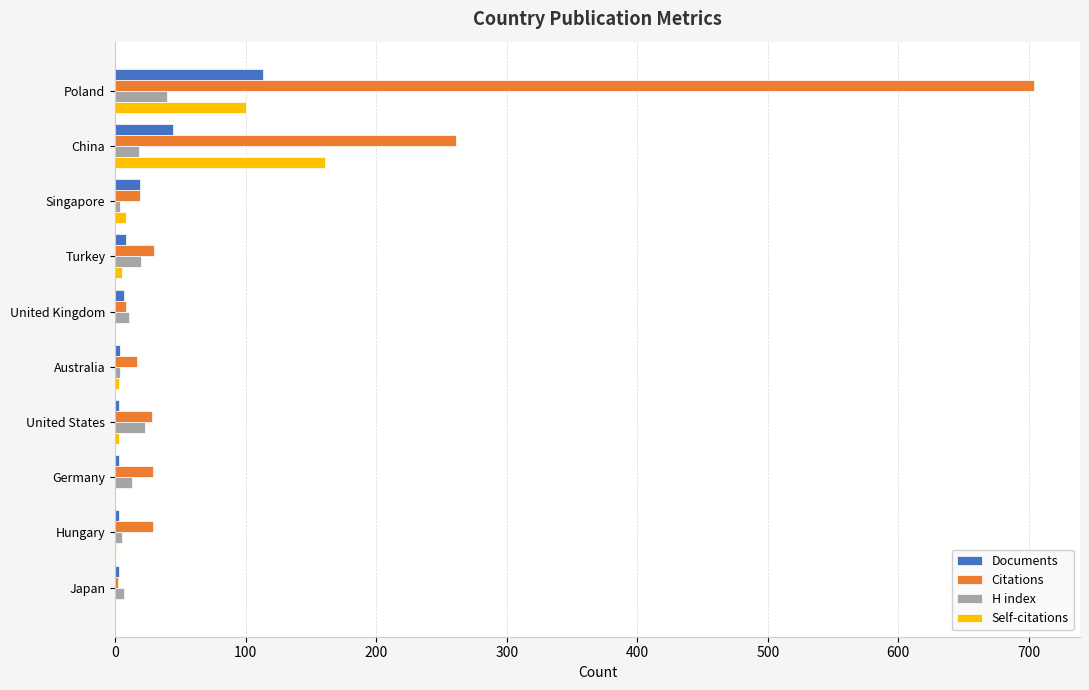

What is the sum of all Self-citations values?

281